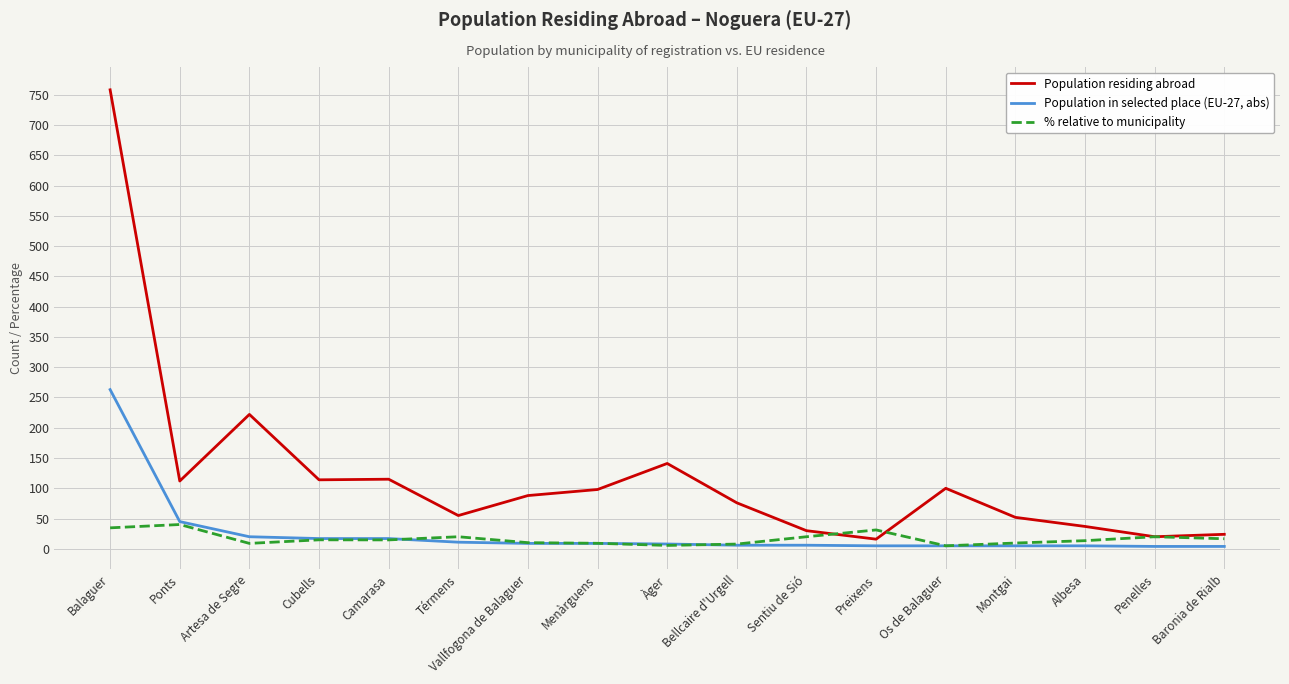

Which series has the widest spread of values?

Population residing abroad